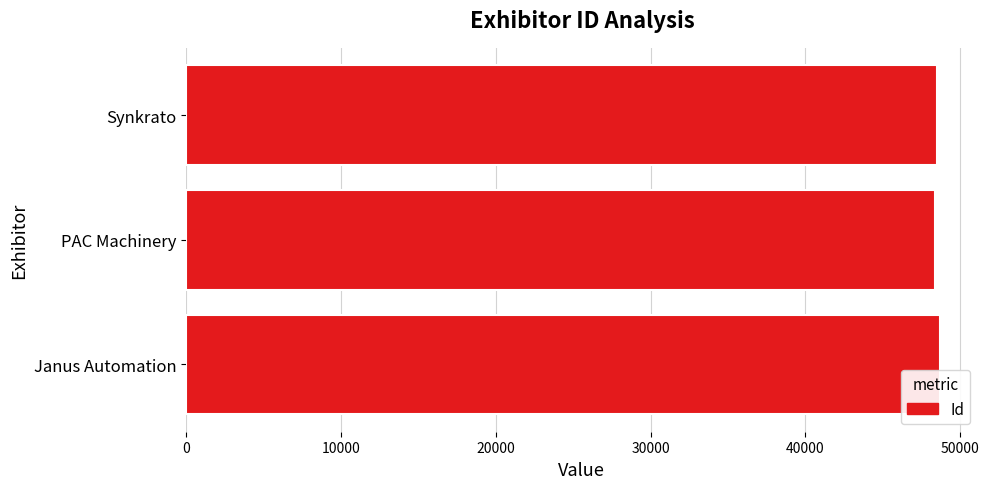

What is the ratio of the value at Synkrato to the value at Janus Automation?

1.0